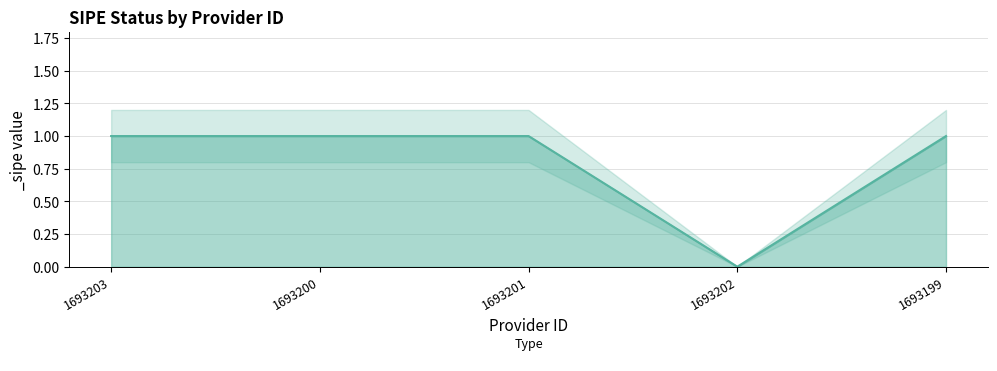

Reading right to left, transcribe all the data shown in this chart.

1693199=1	1693202=0	1693201=1	1693200=1	1693203=1